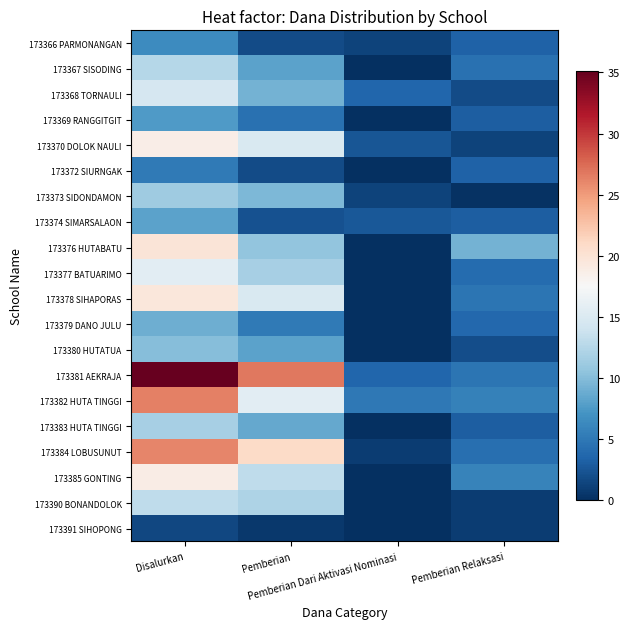

Reading left to right, list all the values displayed in this chart.

173366 PARMONANGAN: Disalurkan=6.5	Pemberian=1.8	Pemberian Dari Aktivasi Nominasi=1.4	Pemberian Relaksasi=3.4
173367 SISODING: Disalurkan=12.6	Pemberian=8.1	Pemberian Dari Aktivasi Nominasi=0.0	Pemberian Relaksasi=4.5
173368 TORNAULI: Disalurkan=14.6	Pemberian=9.2	Pemberian Dari Aktivasi Nominasi=3.6	Pemberian Relaksasi=1.8
173369 RANGGITGIT: Disalurkan=7.7	Pemberian=4.5	Pemberian Dari Aktivasi Nominasi=0.0	Pemberian Relaksasi=3.1
173370 DOLOK NAULI: Disalurkan=18.7	Pemberian=14.8	Pemberian Dari Aktivasi Nominasi=2.5	Pemberian Relaksasi=1.4
173372 SIURNGAK: Disalurkan=5.2	Pemberian=1.8	Pemberian Dari Aktivasi Nominasi=0.0	Pemberian Relaksasi=3.4
173373 SIDONDAMON: Disalurkan=11.2	Pemberian=9.7	Pemberian Dari Aktivasi Nominasi=1.4	Pemberian Relaksasi=0.2
173374 SIMARSALAON: Disalurkan=8.1	Pemberian=2.2	Pemberian Dari Aktivasi Nominasi=2.7	Pemberian Relaksasi=3.1
173376 HUTABATU: Disalurkan=19.8	Pemberian=10.6	Pemberian Dari Aktivasi Nominasi=0.0	Pemberian Relaksasi=9.2
173377 BATUARIMO: Disalurkan=15.8	Pemberian=11.7	Pemberian Dari Aktivasi Nominasi=0.0	Pemberian Relaksasi=4.0
173378 SIHAPORAS: Disalurkan=19.6	Pemberian=14.8	Pemberian Dari Aktivasi Nominasi=0.0	Pemberian Relaksasi=4.7
173379 DANO JULU: Disalurkan=9.0	Pemberian=5.2	Pemberian Dari Aktivasi Nominasi=0.0	Pemberian Relaksasi=3.8
173380 HUTATUA: Disalurkan=10.1	Pemberian=8.1	Pemberian Dari Aktivasi Nominasi=0.0	Pemberian Relaksasi=2.0
173381 AEKRAJA: Disalurkan=35.1	Pemberian=26.8	Pemberian Dari Aktivasi Nominasi=3.6	Pemberian Relaksasi=4.7
173382 HUTA TINGGI: Disalurkan=26.3	Pemberian=15.8	Pemberian Dari Aktivasi Nominasi=5.0	Pemberian Relaksasi=5.6
173383 HUTA TINGGI: Disalurkan=11.7	Pemberian=8.6	Pemberian Dari Aktivasi Nominasi=0.0	Pemberian Relaksasi=3.1
173384 LOBUSUNUT: Disalurkan=26.1	Pemberian=20.9	Pemberian Dari Aktivasi Nominasi=0.9	Pemberian Relaksasi=4.3
173385 GONTING: Disalurkan=18.9	Pemberian=13.1	Pemberian Dari Aktivasi Nominasi=0.0	Pemberian Relaksasi=5.8
173390 BONANDOLOK: Disalurkan=13.1	Pemberian=12.2	Pemberian Dari Aktivasi Nominasi=0.0	Pemberian Relaksasi=0.9
173391 SIHOPONG: Disalurkan=1.6	Pemberian=0.7	Pemberian Dari Aktivasi Nominasi=0.0	Pemberian Relaksasi=0.9